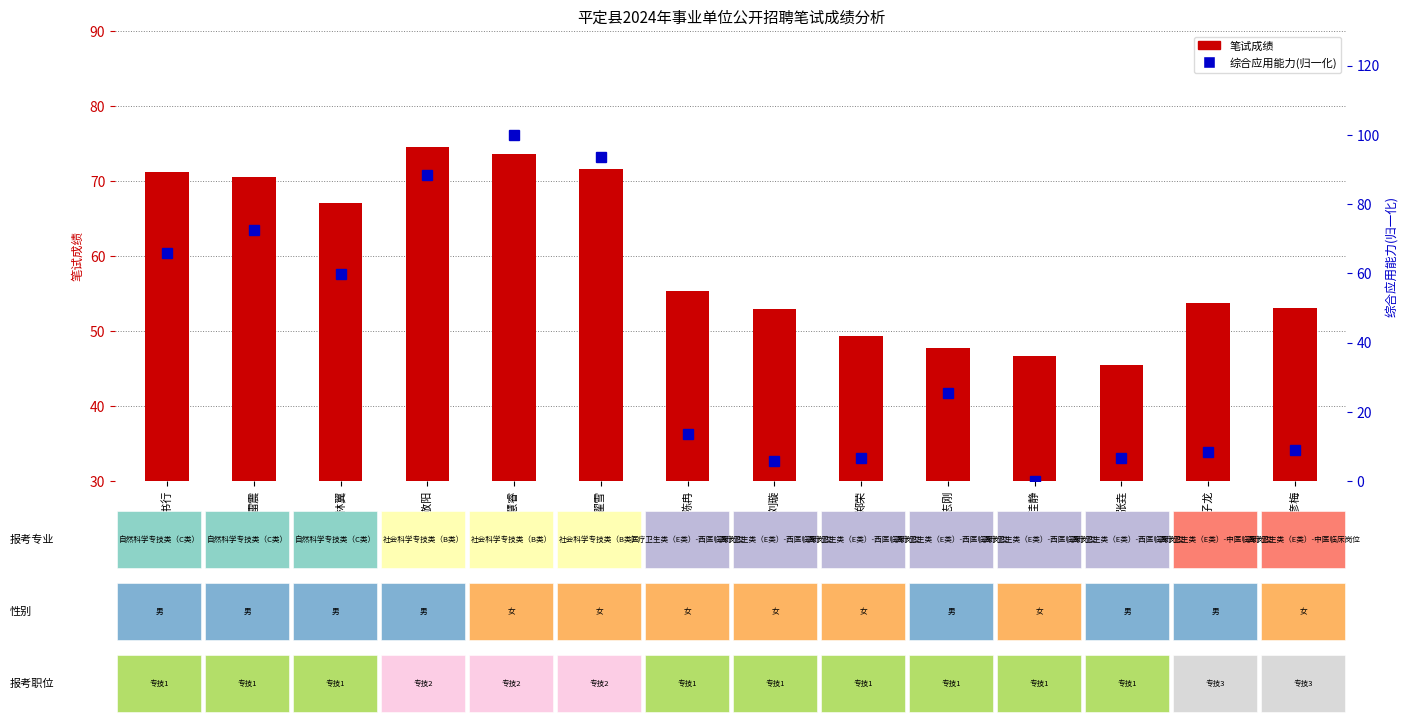

At which category is the sum across all series the highest?

李慧睿